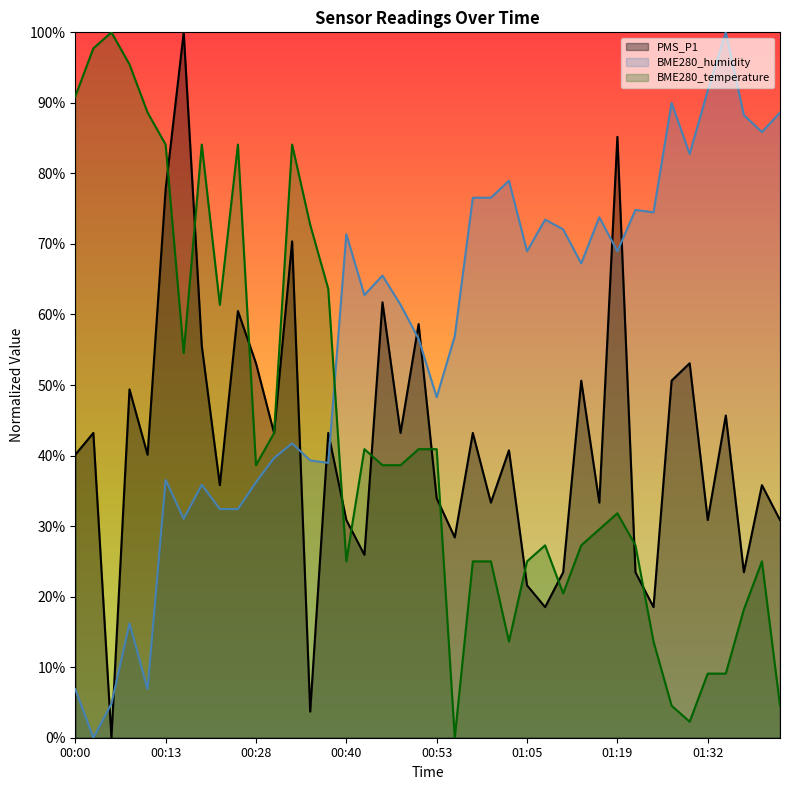

Reading left to right, what are all the values shown in this chart?

PMS_P1: 00:00=40.1	00:03=43.2	00:05=0.0	00:08=49.4	00:10=40.1	00:13=77.8	00:15=100.0	00:18=55.6	00:20=35.8	00:26=60.5	00:28=53.1	00:31=43.2	00:33=70.4	00:35=3.7	00:38=43.2	00:40=30.9	00:43=25.9	00:45=61.7	00:48=43.2	00:50=58.6	00:53=34.0	00:55=28.4	00:58=43.2	01:00=33.3	01:02=40.7	01:05=21.6	01:08=18.5	01:11=23.5	01:14=50.6	01:16=33.3	01:19=85.2	01:22=23.5	01:24=18.5	01:27=50.6	01:30=53.1	01:32=30.9	01:35=45.7	01:37=23.5	01:40=35.8	01:42=30.9
BME280_humidity: 00:00=6.9	00:03=0.0	00:05=4.8	00:08=16.2	00:10=6.9	00:13=36.6	00:15=31.0	00:18=35.9	00:20=32.4	00:26=32.4	00:28=36.2	00:31=39.7	00:33=41.7	00:35=39.3	00:38=39.0	00:40=71.4	00:43=62.8	00:45=65.5	00:48=61.4	00:50=56.6	00:53=48.3	00:55=56.9	00:58=76.6	01:00=76.6	01:02=79.0	01:05=69.0	01:08=73.4	01:11=72.1	01:14=67.2	01:16=73.8	01:19=69.0	01:22=74.8	01:24=74.5	01:27=90.0	01:30=82.8	01:32=91.7	01:35=100.0	01:37=88.3	01:40=85.9	01:42=88.6
BME280_temperature: 00:00=90.9	00:03=97.7	00:05=100.0	00:08=95.5	00:10=88.6	00:13=84.1	00:15=54.5	00:18=84.1	00:20=61.4	00:26=84.1	00:28=38.6	00:31=43.2	00:33=84.1	00:35=72.7	00:38=63.6	00:40=25.0	00:43=40.9	00:45=38.6	00:48=38.6	00:50=40.9	00:53=40.9	00:55=0.0	00:58=25.0	01:00=25.0	01:02=13.6	01:05=25.0	01:08=27.3	01:11=20.5	01:14=27.3	01:16=29.5	01:19=31.8	01:22=27.3	01:24=13.6	01:27=4.5	01:30=2.3	01:32=9.1	01:35=9.1	01:37=18.2	01:40=25.0	01:42=4.5